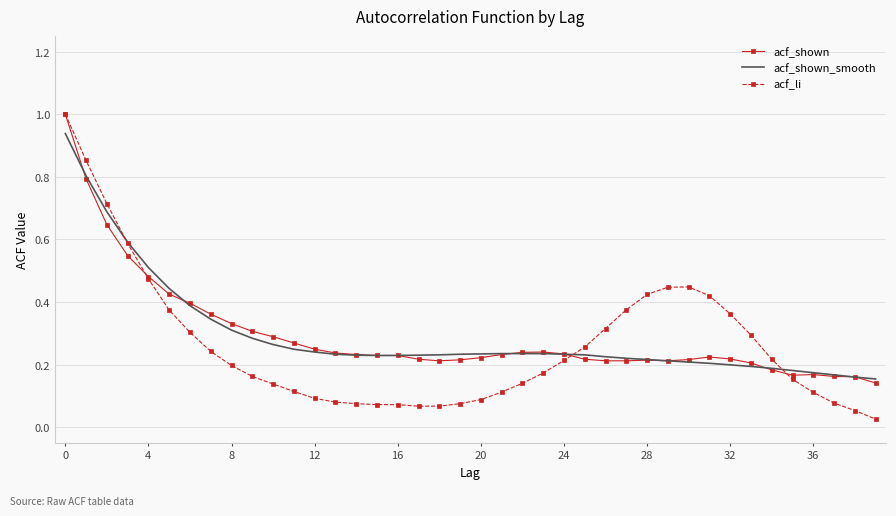

Which series has the largest range (max minus min)?

acf_li